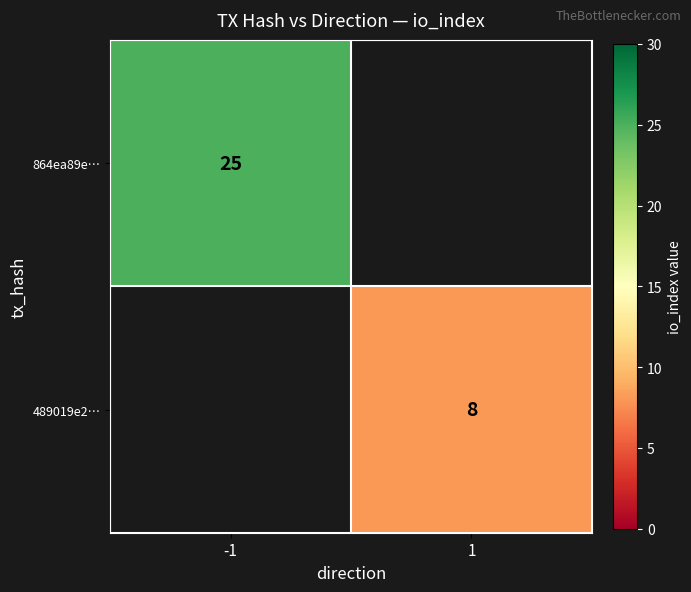

Is the value of 864ea89e… at -1 greater than the value of 489019e2… at 1?

Yes